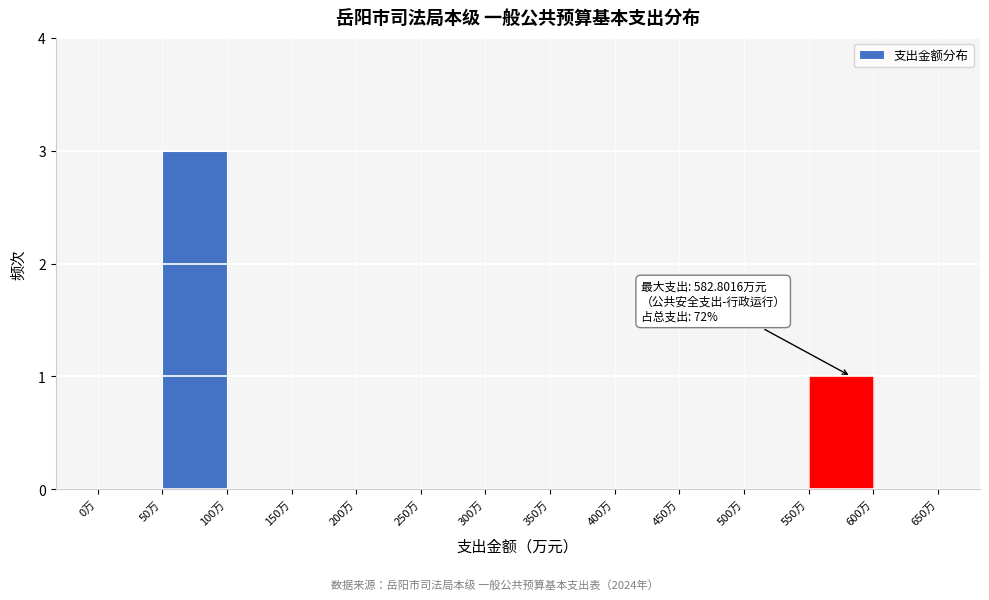

Which range on the x-axis has the tallest bar?

50 to 100